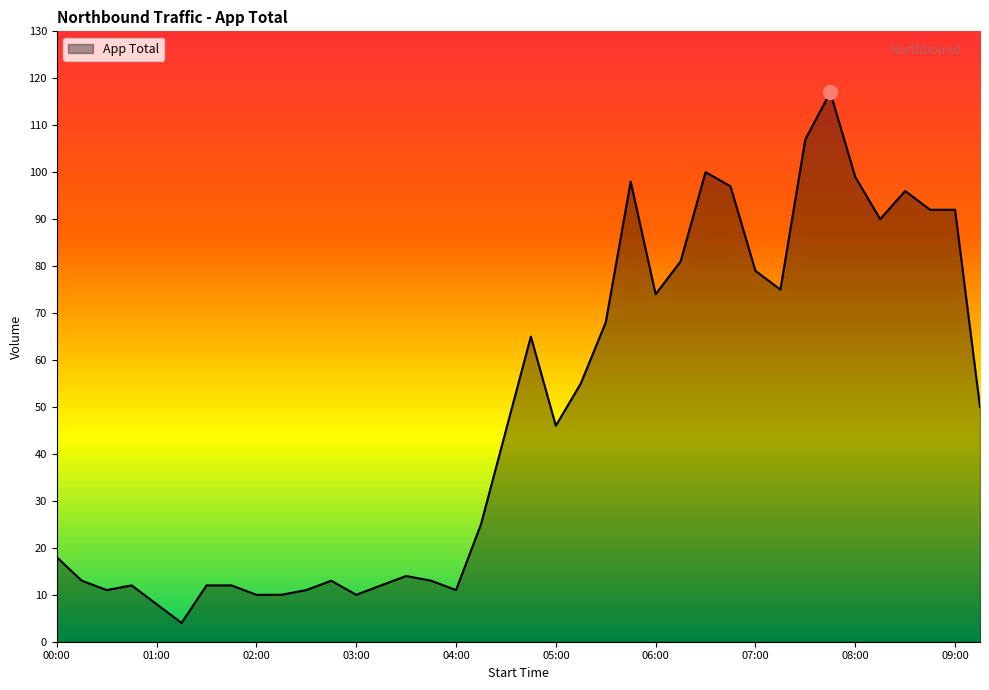

True or false: the data has more than 0 interior local peaks.

True